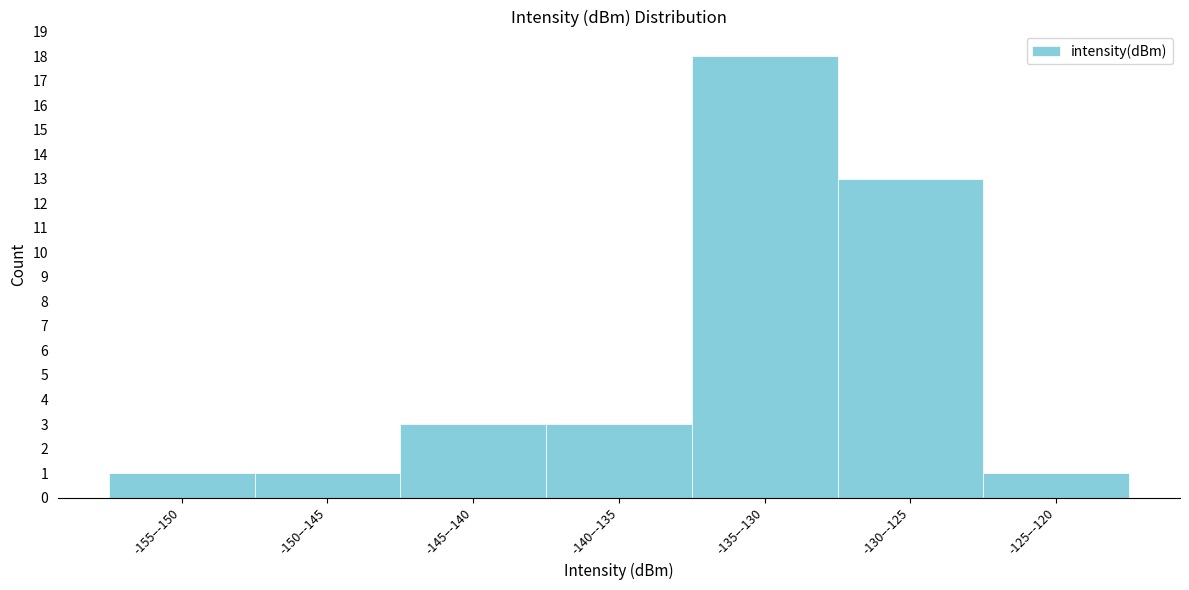

Reading left to right, transcribe all the data shown in this chart.

-155–-150=1	-150–-145=1	-145–-140=3	-140–-135=3	-135–-130=18	-130–-125=13	-125–-120=1